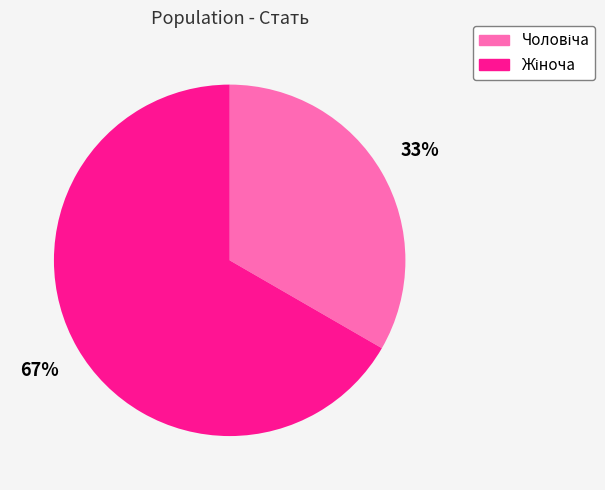

Is there a majority slice in this chart?

Yes